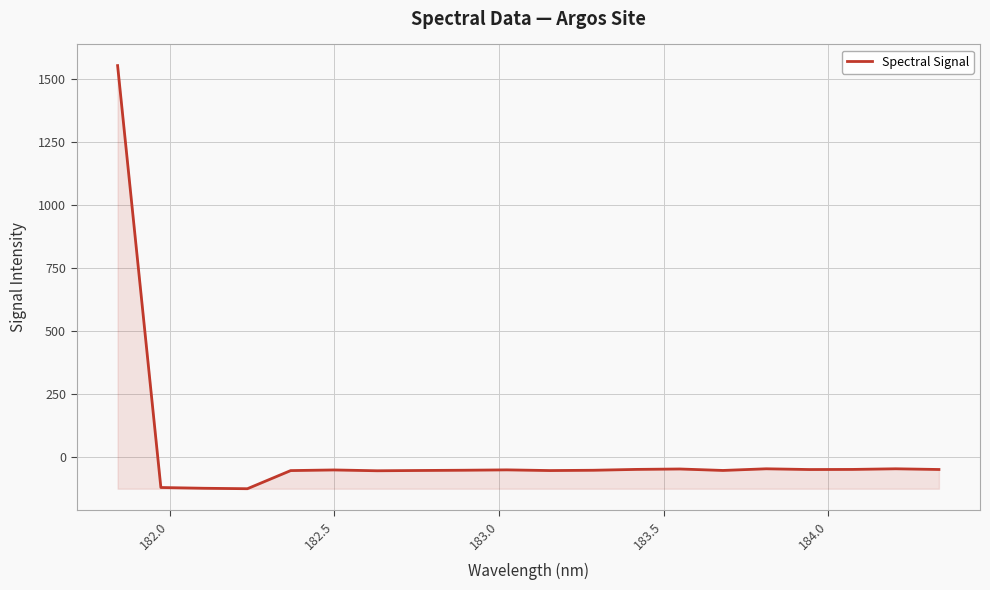

What is the smallest value displayed?

-126.3